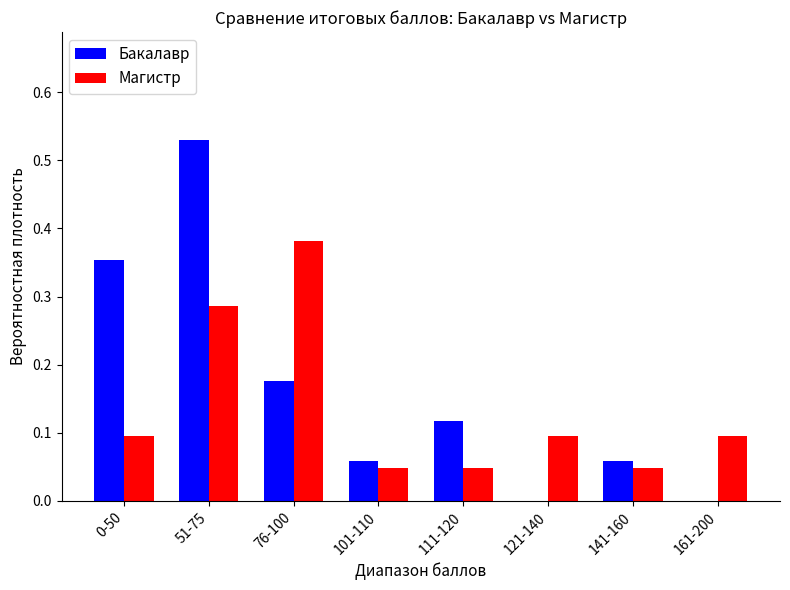

What is the sum of all Магистр values?

1.1